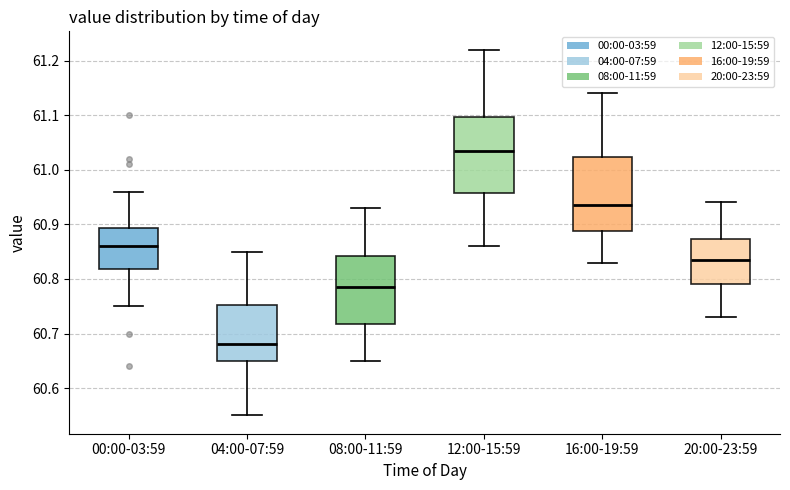

Where is the lower edge of the box for 04:00-07:59 on the y-axis? The values are not printed on the chart, so give them approximately, as read against the axis.

60.65